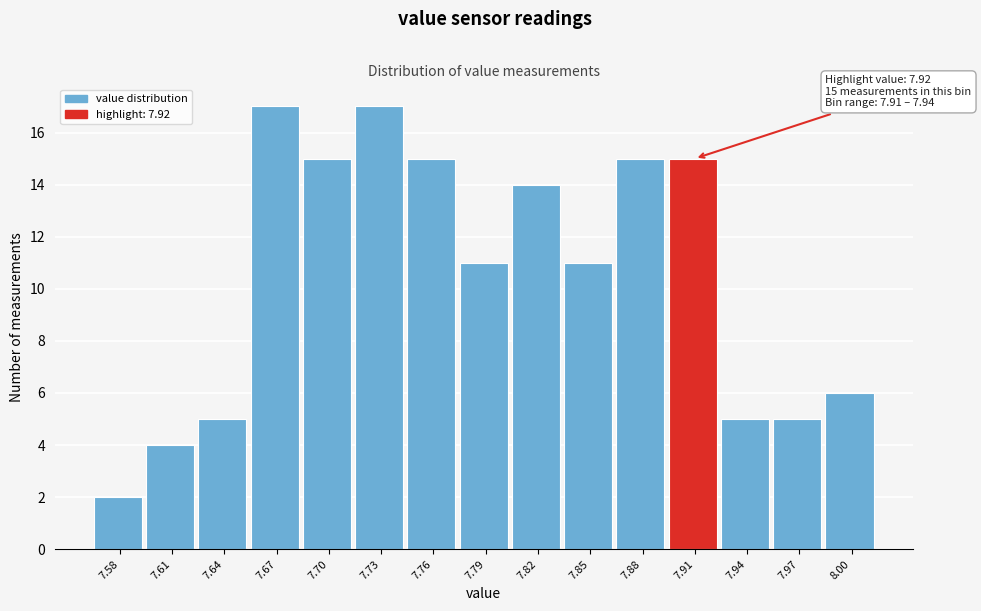

Reading right to left, transcribe all the data shown in this chart.

8.00=6	7.97=5	7.94=5	7.91=15	7.88=15	7.85=11	7.82=14	7.79=11	7.76=15	7.73=17	7.70=15	7.67=17	7.64=5	7.61=4	7.58=2